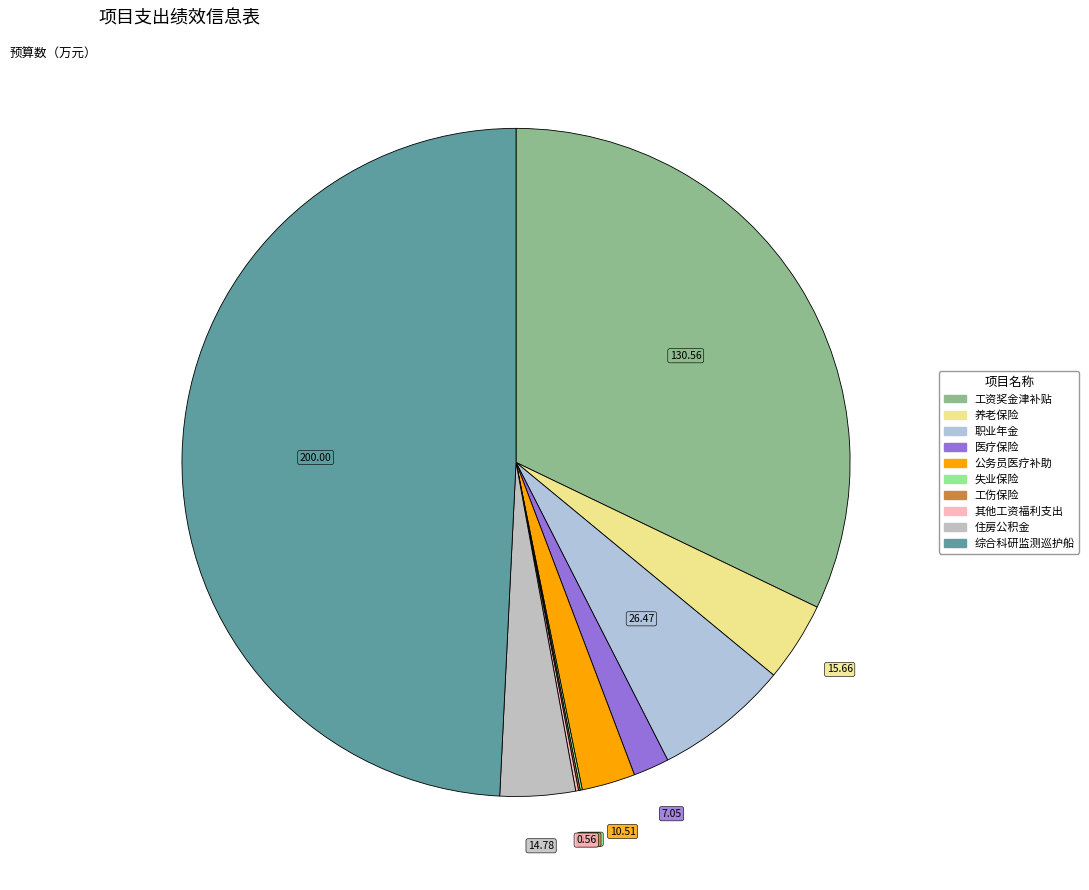

Which slice is the smallest?

工伤保险